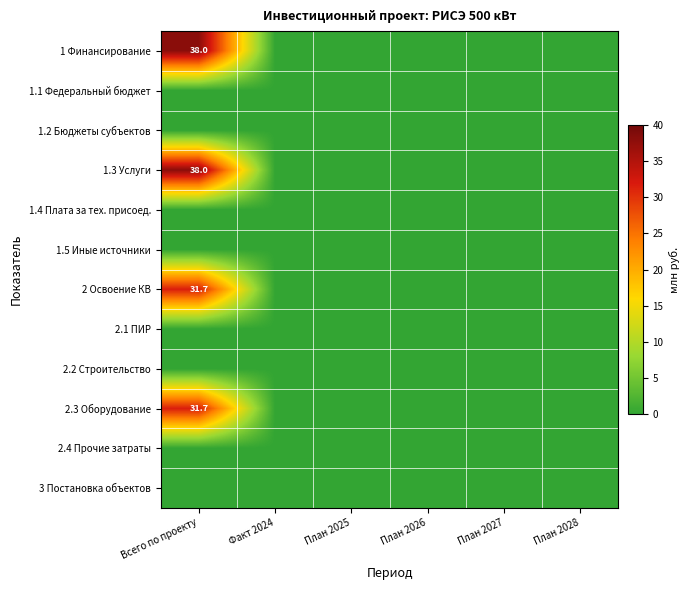

Rank the series at План 2025 from highest to lowest value.

1 Финансирование, 1.1 Федеральный бюджет, 1.2 Бюджеты субъектов, 1.3 Услуги, 1.4 Плата за тех. присоед., 1.5 Иные источники, 2 Освоение КВ, 2.1 ПИР, 2.2 Строительство, 2.3 Оборудование, 2.4 Прочие затраты, 3 Постановка объектов